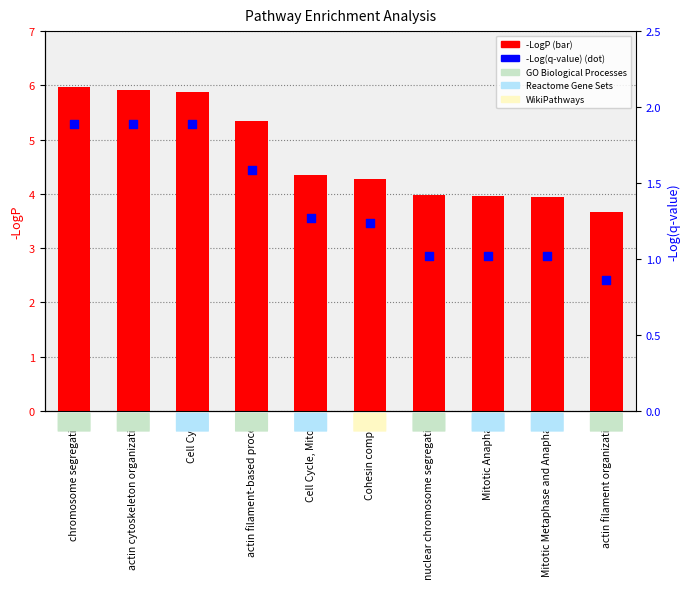

What is the total value across all series at nuclear chromosome segregation?

5.0